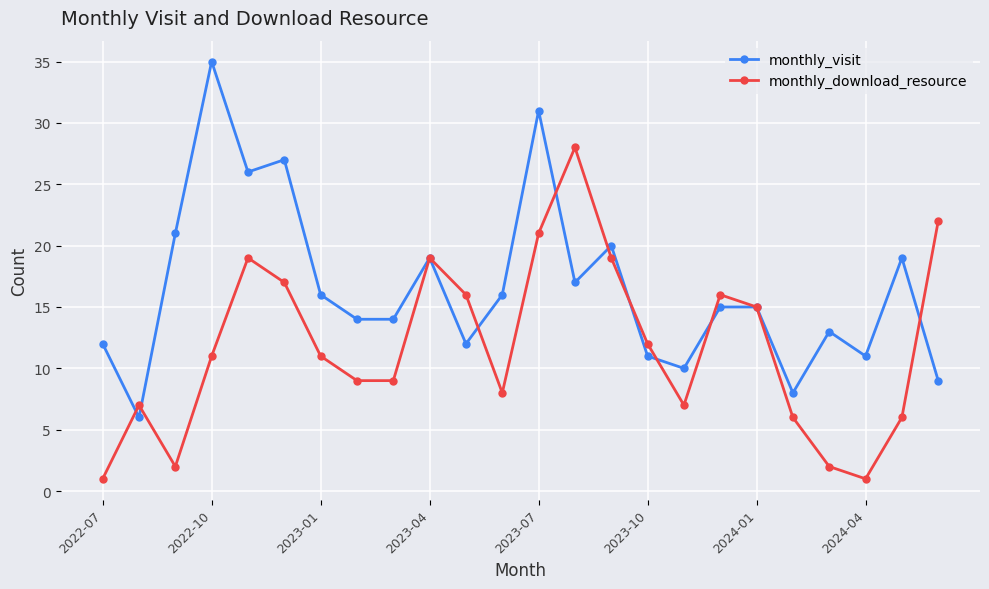

Which series has the largest total across all categories?

monthly_visit